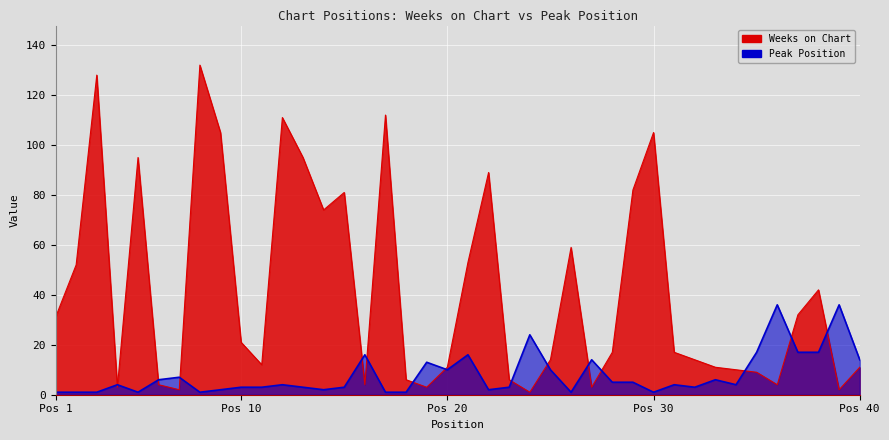

Is it true that Weeks on Chart equals 1 at 24?

False